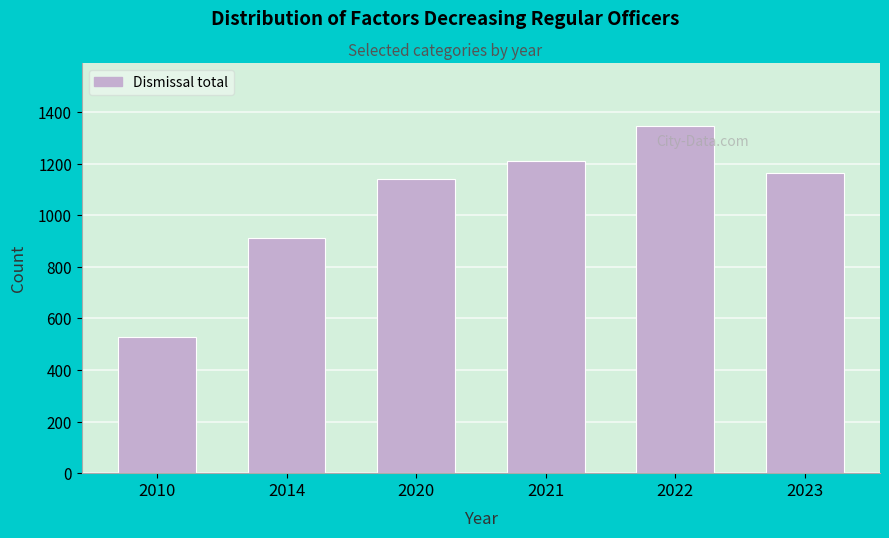

Reading left to right, list all the values displayed in this chart.

526	910	1140	1209	1347	1163